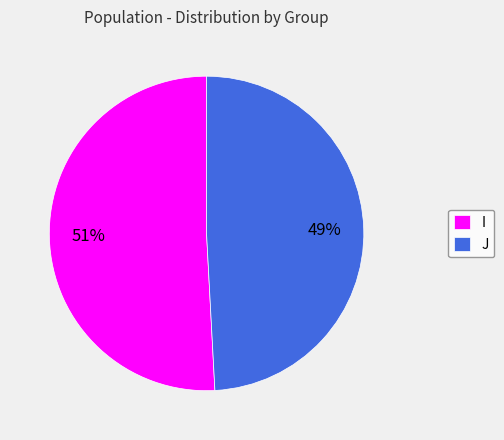

The J slice represents 34% of the pie. True or false?

False